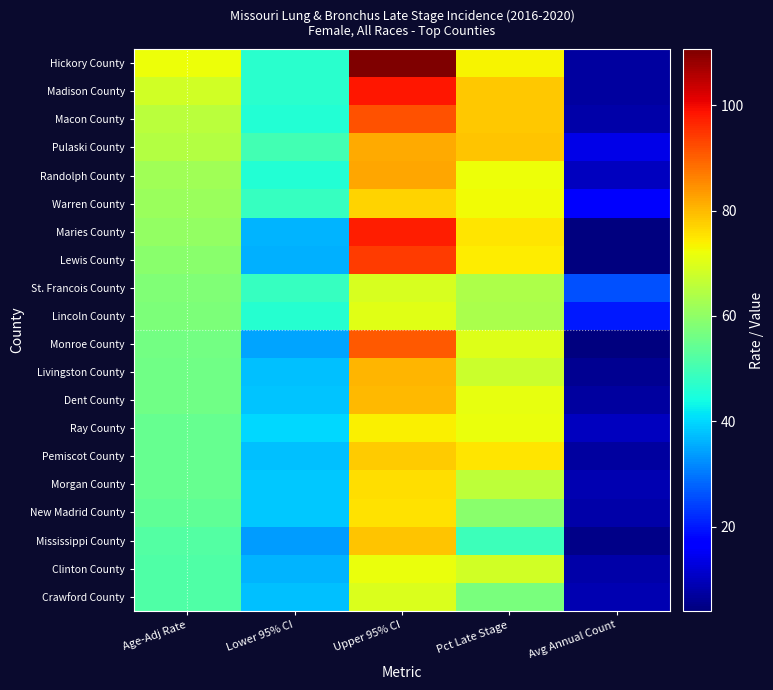

Between Age-Adj Rate and Upper 95% CI, which is larger?

Upper 95% CI